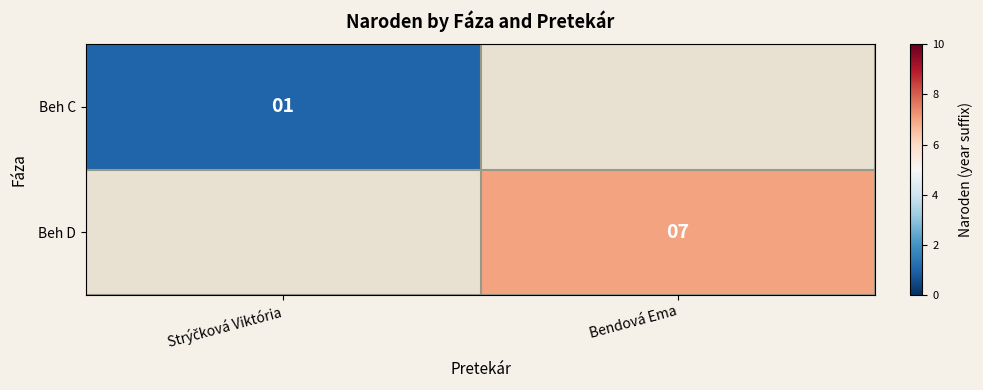

The value of Beh D at Bendová Ema is 12. True or false?

False